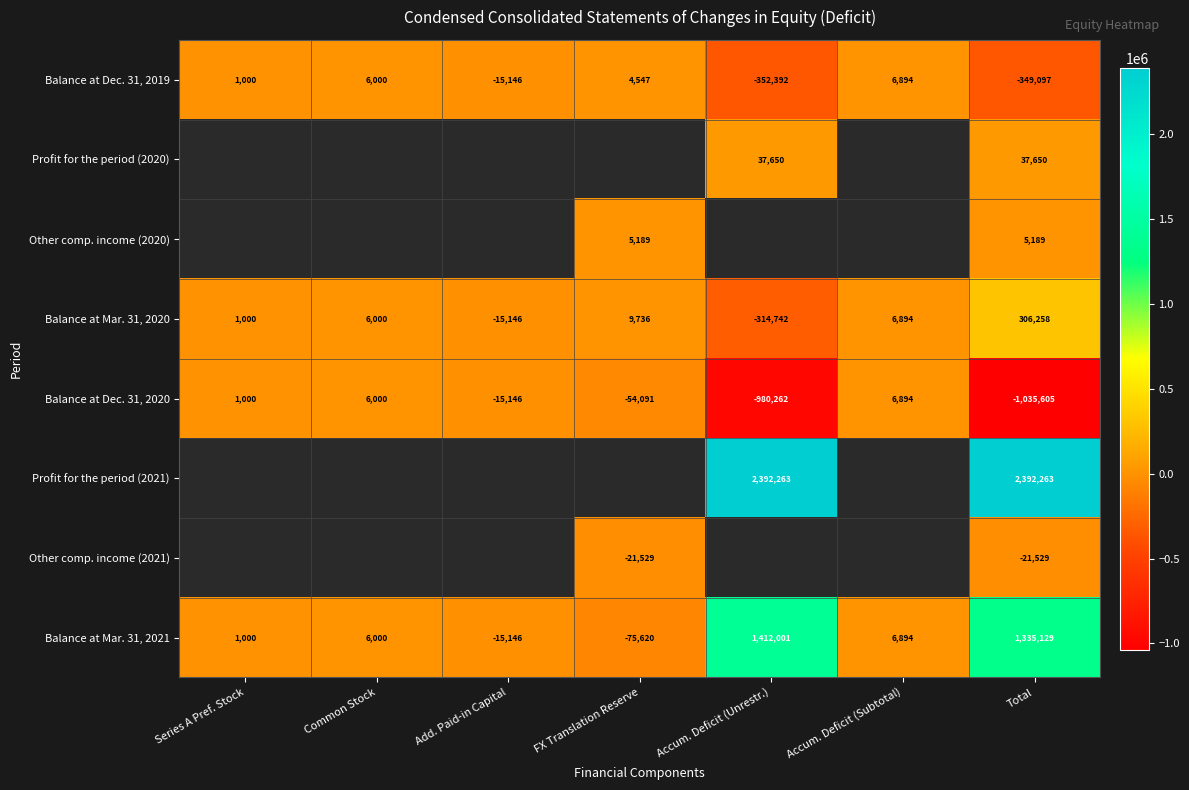

Which category has the highest value across all series?

Accum. Deficit (Unrestr.)